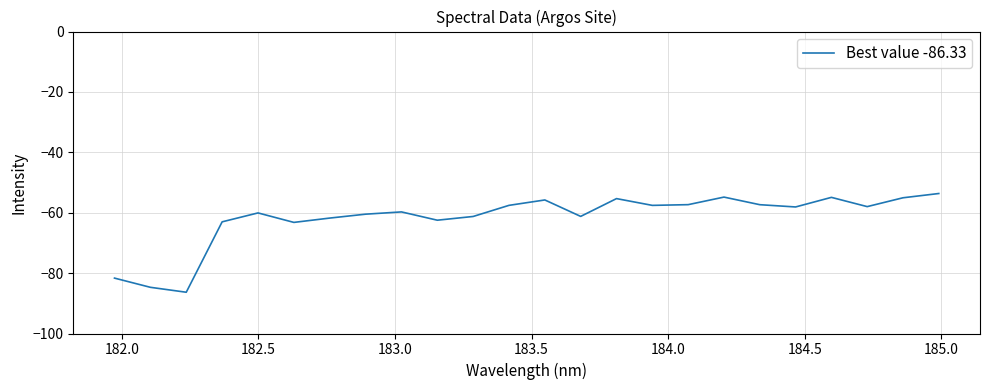

What is the greatest value displayed?

-53.6